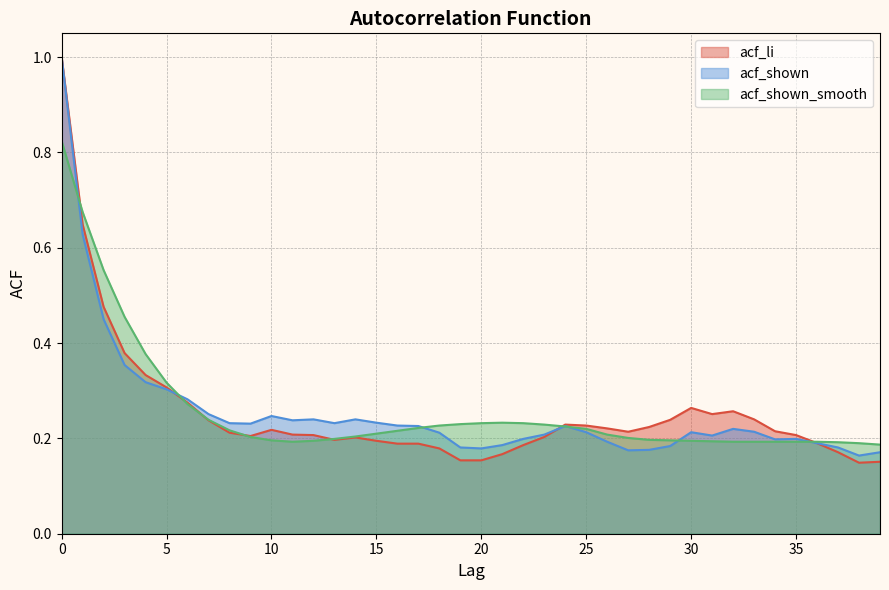

What is the total value across all series at 19?

0.6